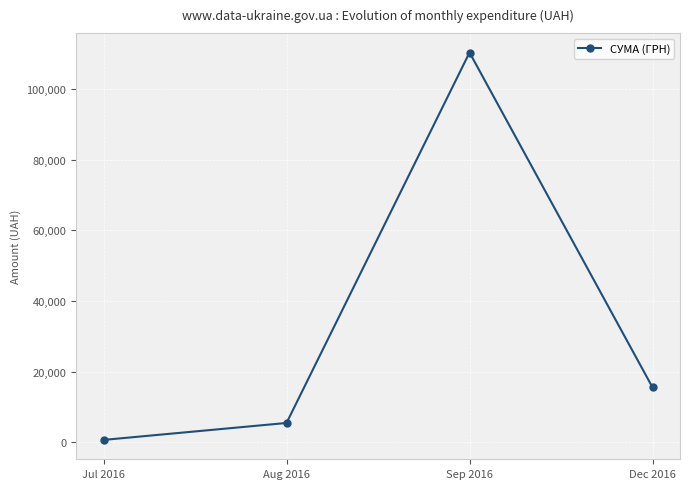

What is the maximum value shown in the chart?

110387.4